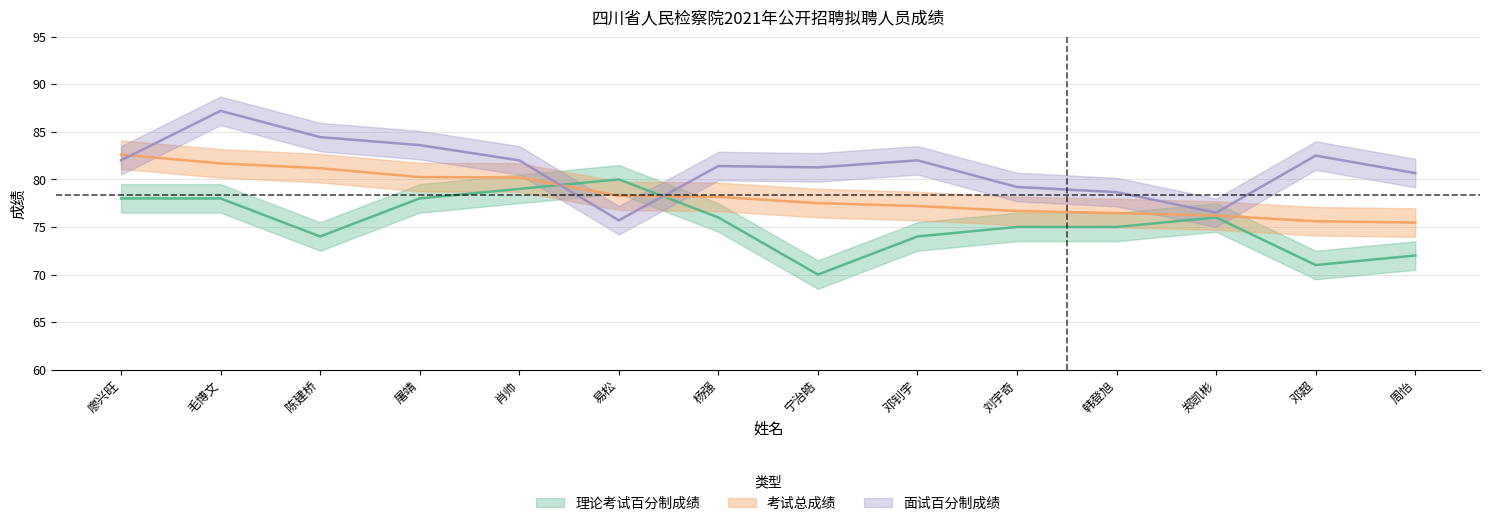

What is the difference between the 面试百分制成绩 values at 刘宇奇 and 邓超?

3.3